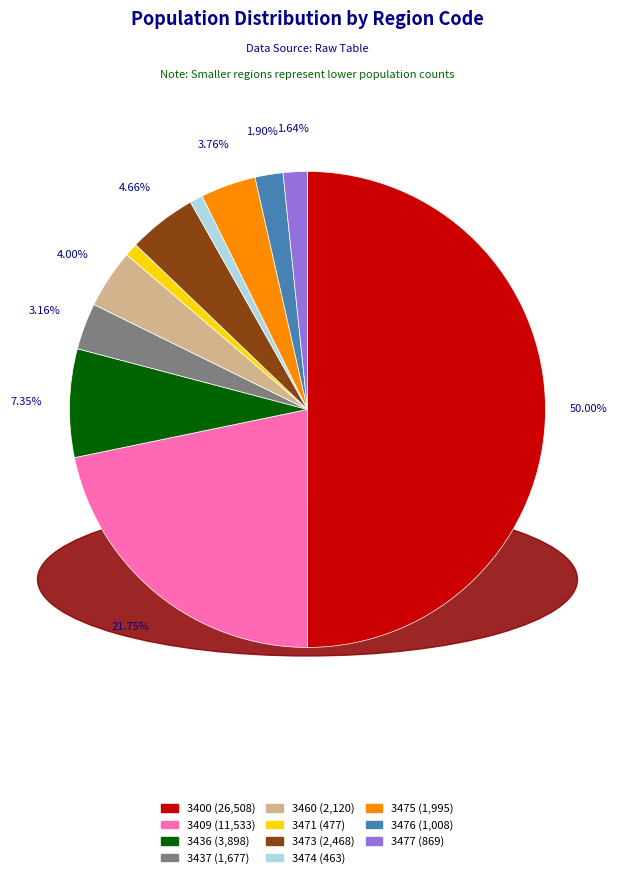

To the nearest percent, what is the difference between the largest and smallest slice percentages?

49%